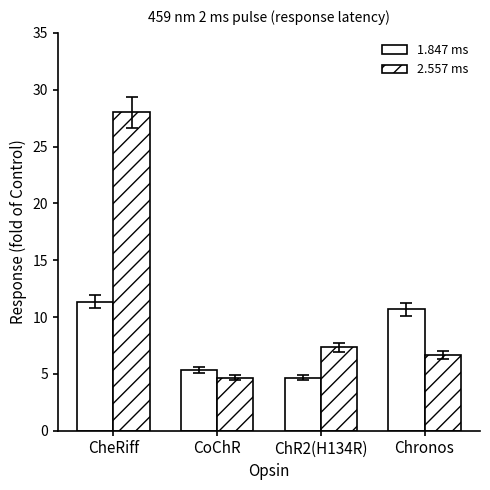

How many bars are there in each group?

2